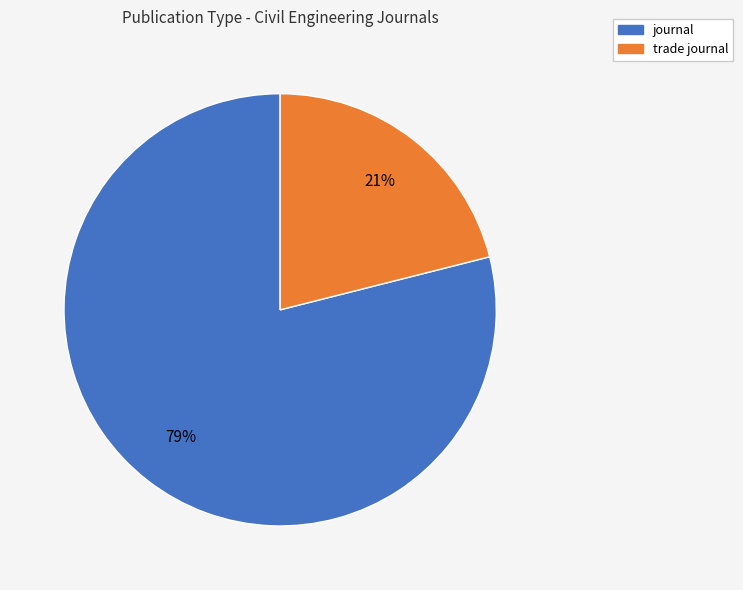

To the nearest percent, what portion does journal represent?

79%